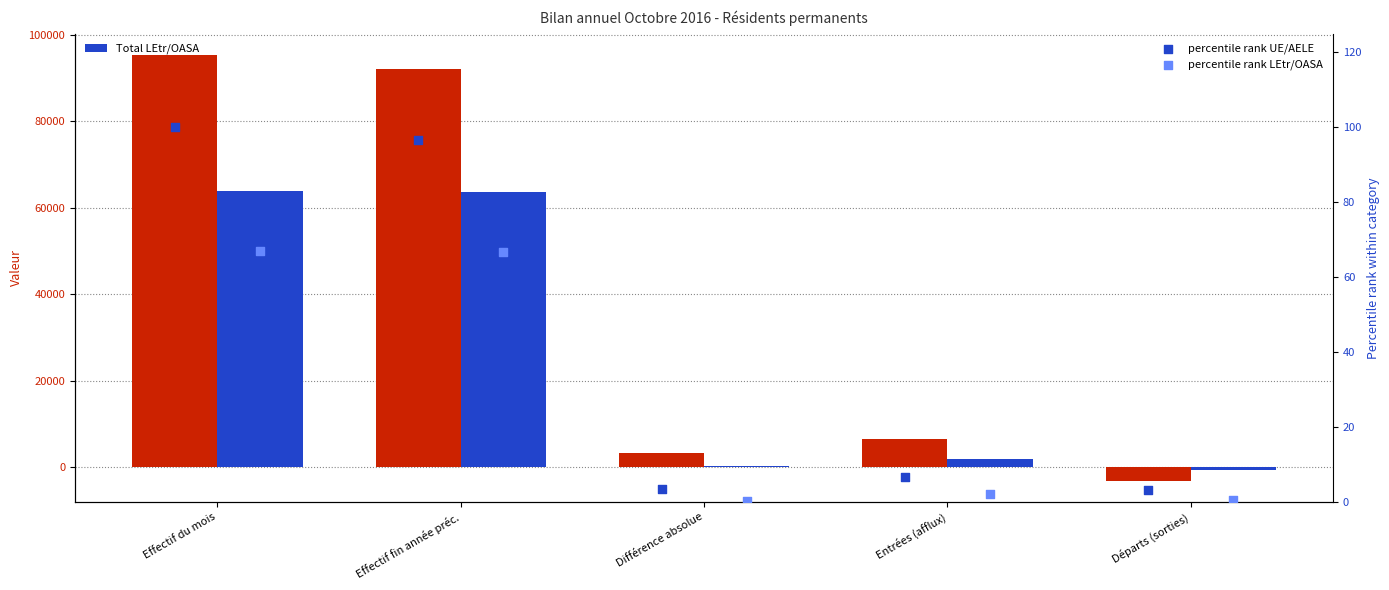

Is the value of Total UE/AELE at Effectif du mois greater than the value of percentile rank UE/AELE at Effectif fin année préc.?

Yes